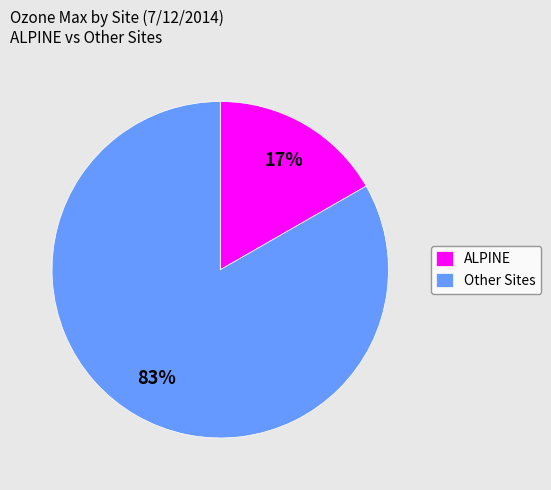

To the nearest percent, what portion does ALPINE represent?

17%